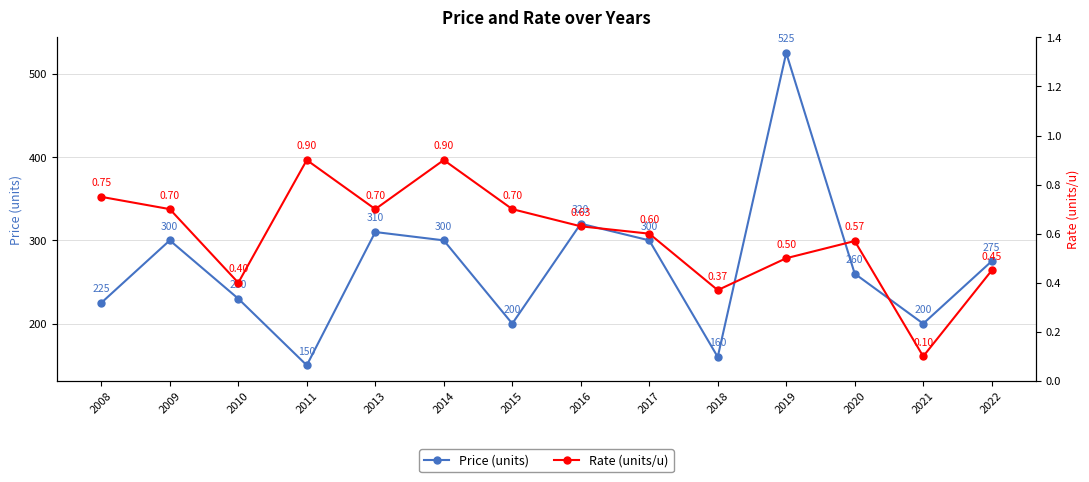

How many lines are shown in the chart?

2